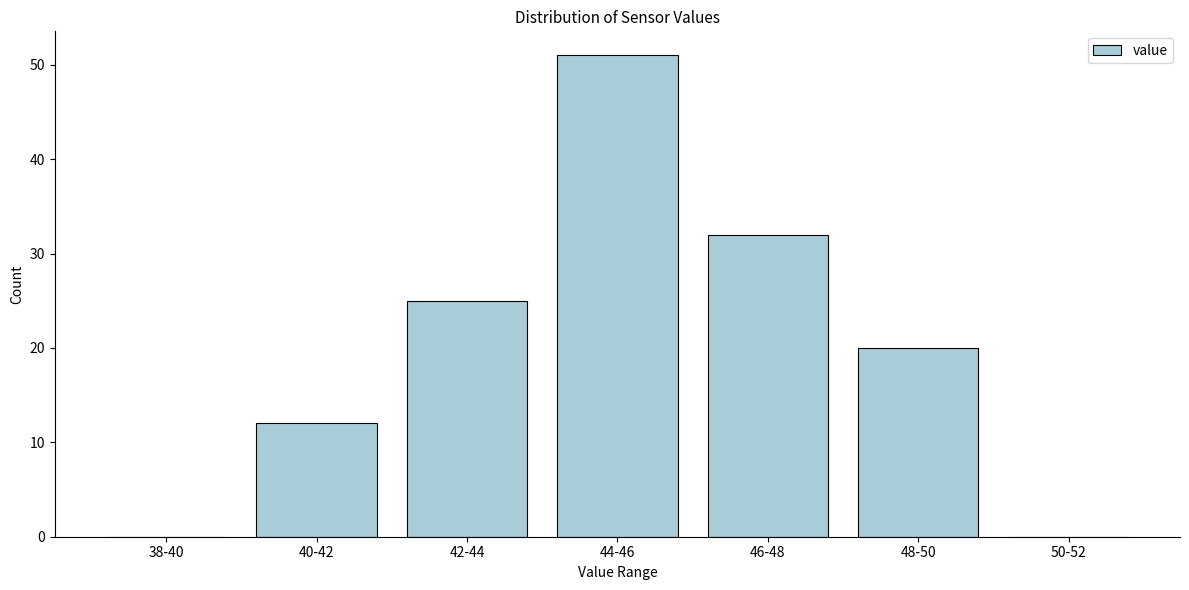

Reading left to right, what are all the values shown in this chart?

38-40=0	40-42=12	42-44=25	44-46=51	46-48=32	48-50=20	50-52=0